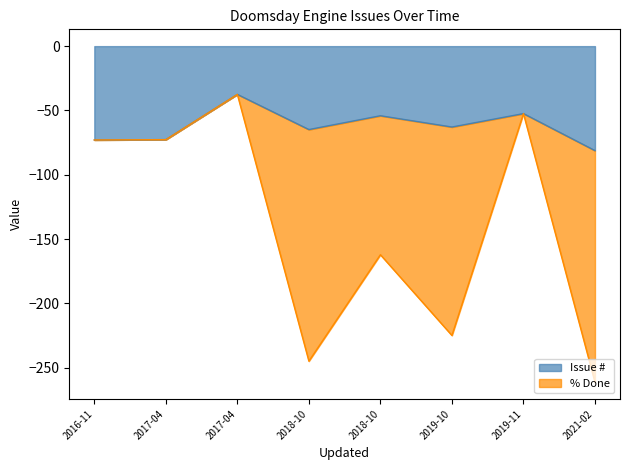

At which category is the sum across all series the highest?

2017-04